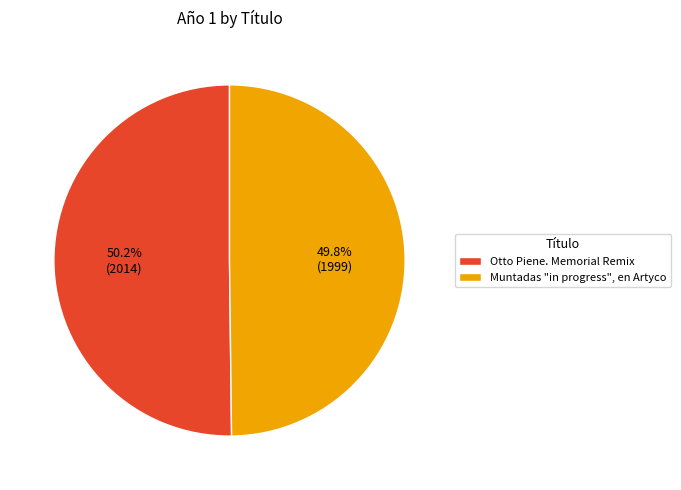

To the nearest percent, what is the average slice percentage?

50%